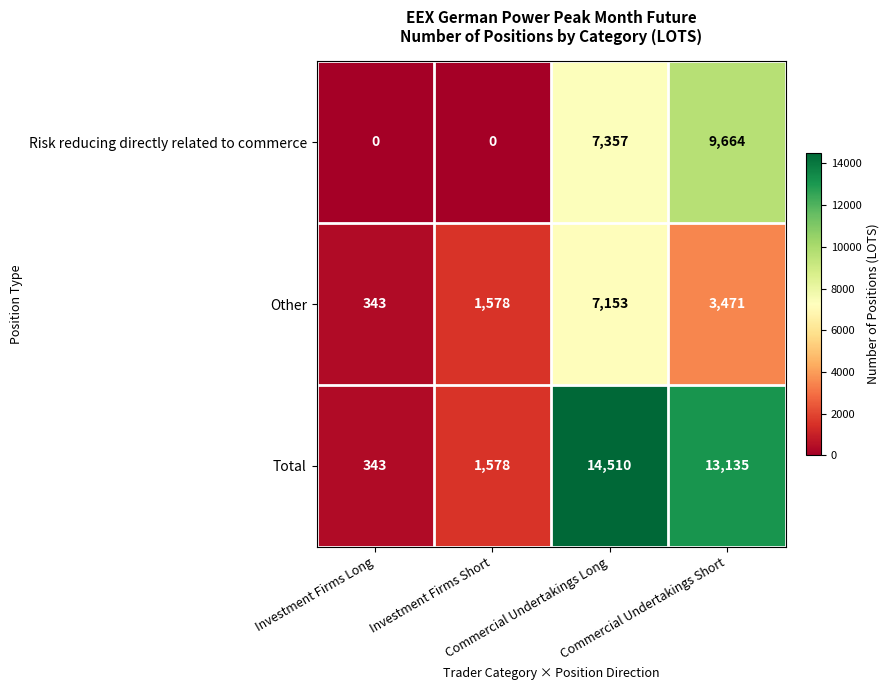

What is the highest value of the Other series?

7153